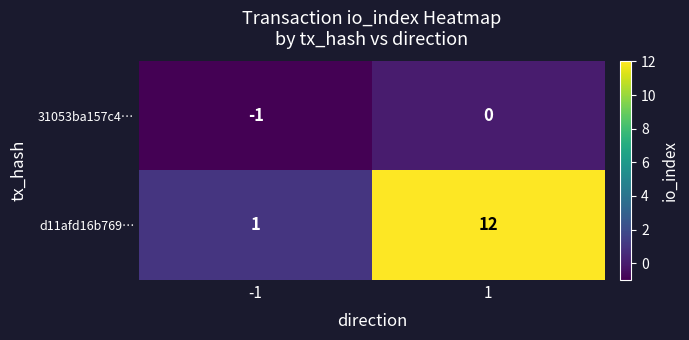

Count the number of categories in the chart.

2